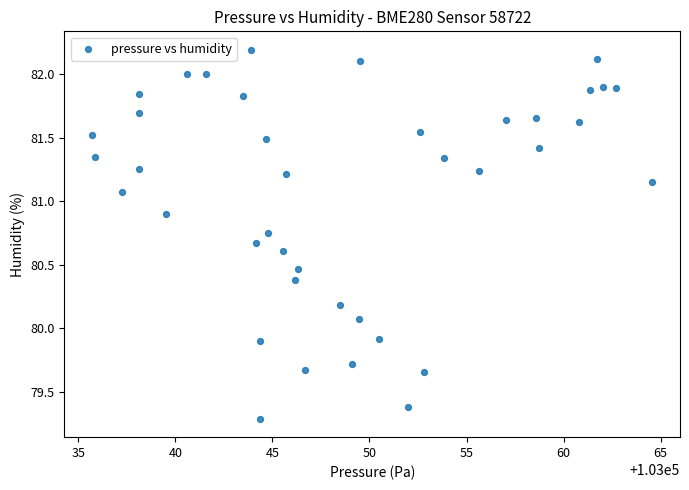

What is the range of X values (max minus min)?

28.8